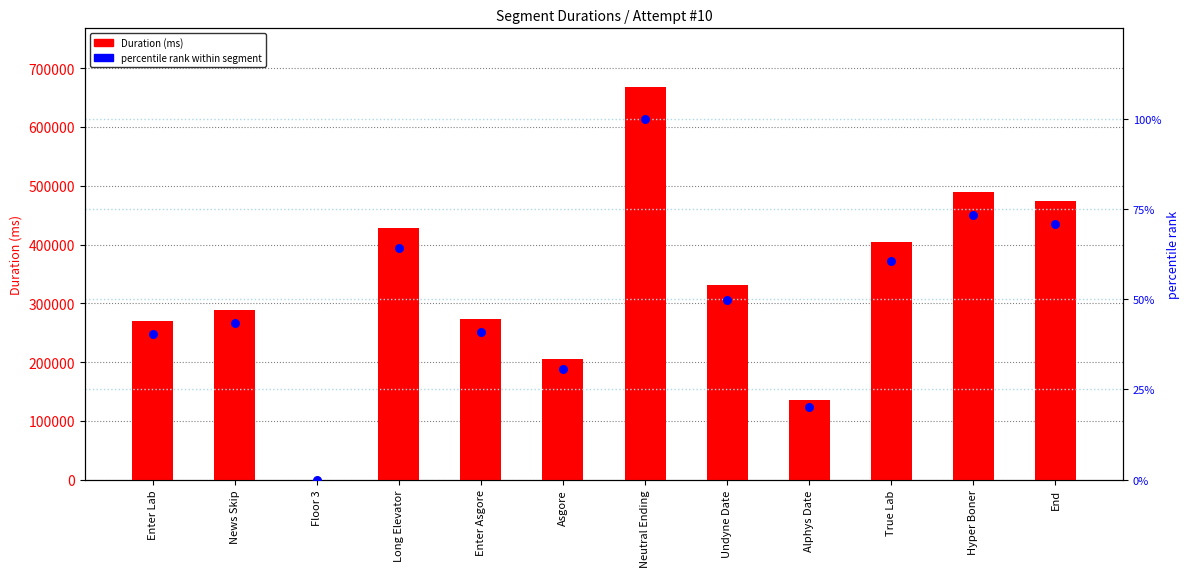

Which series contains the highest Y value?

Duration (ms)